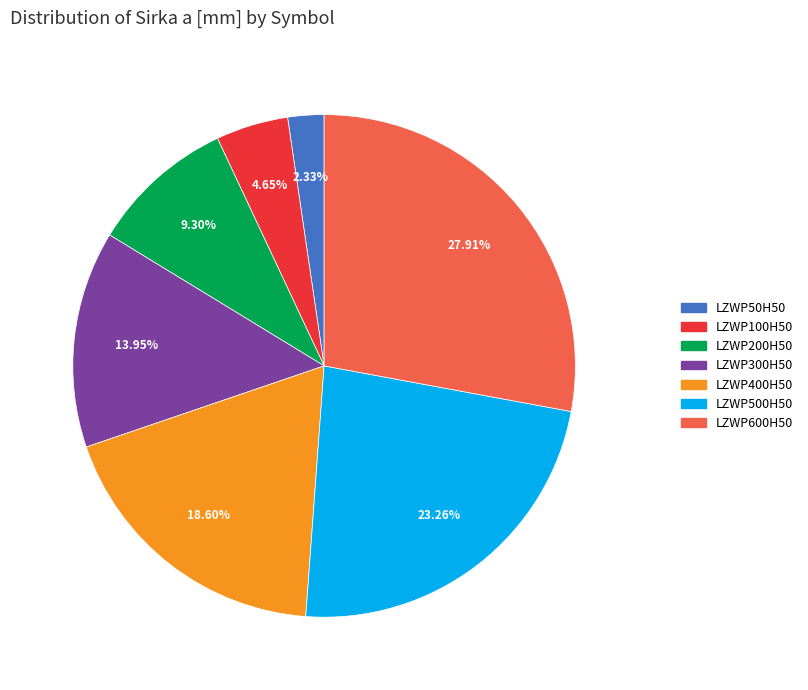

Which has a higher value, LZWP300H50 or LZWP600H50?

LZWP600H50